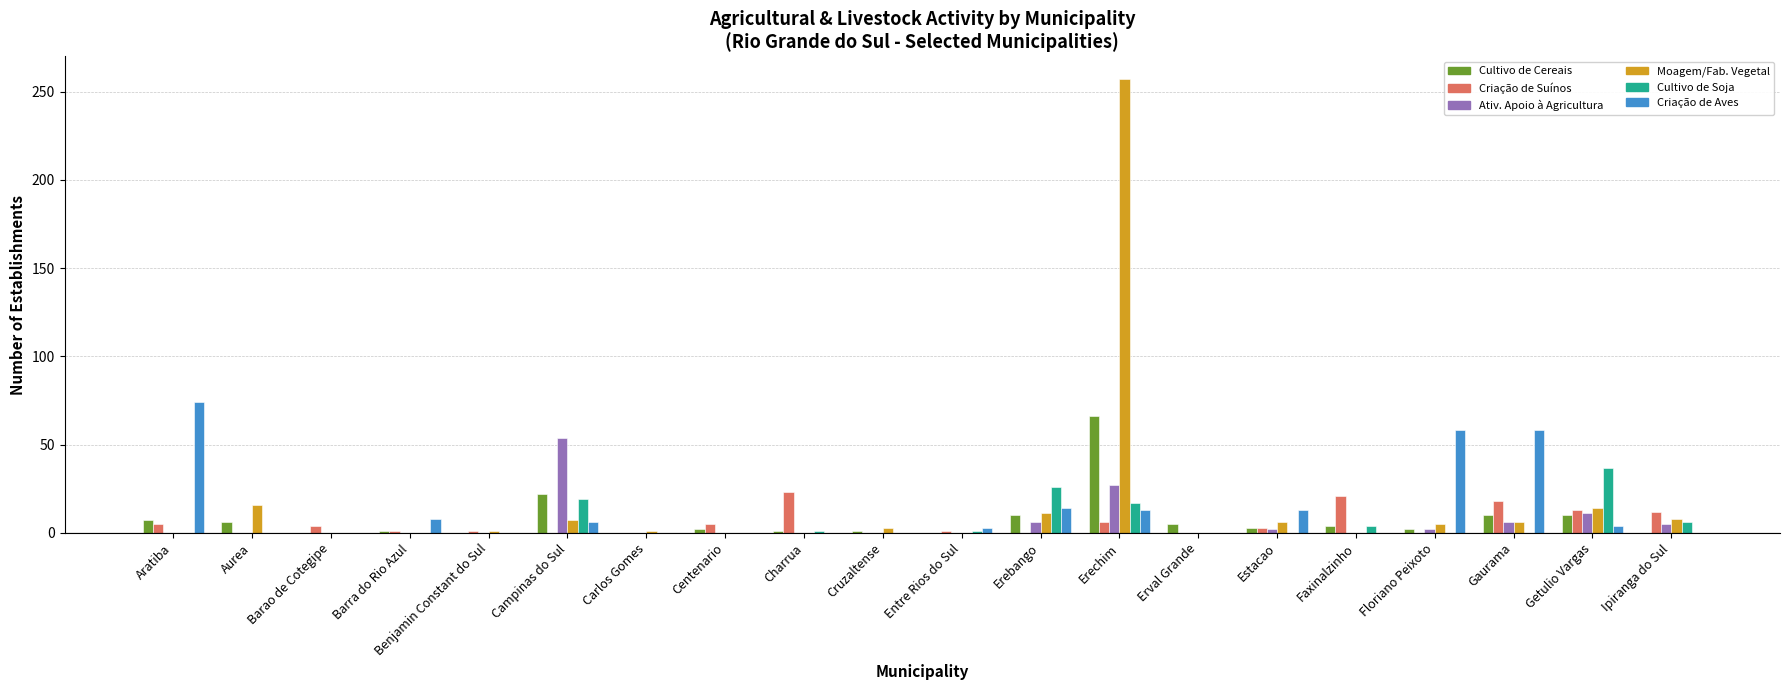

At which category does the chart reach its peak across all series?

Erechim